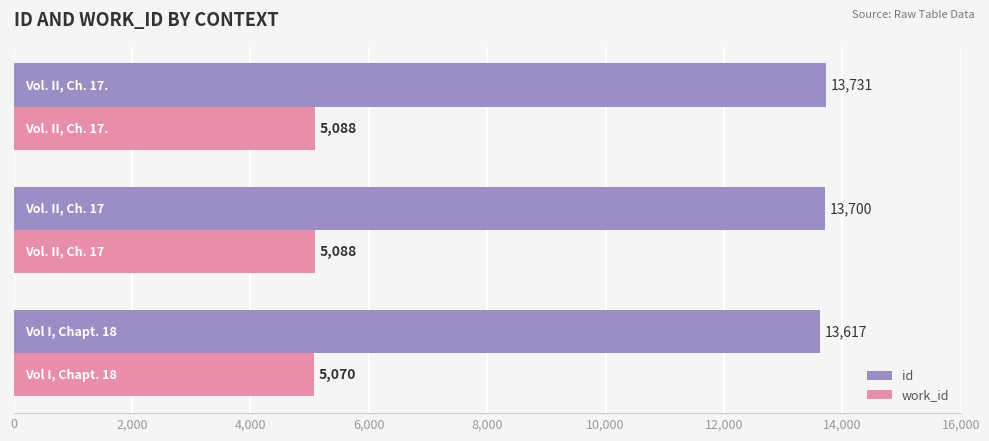

What is the average value of the work_id series?

5082